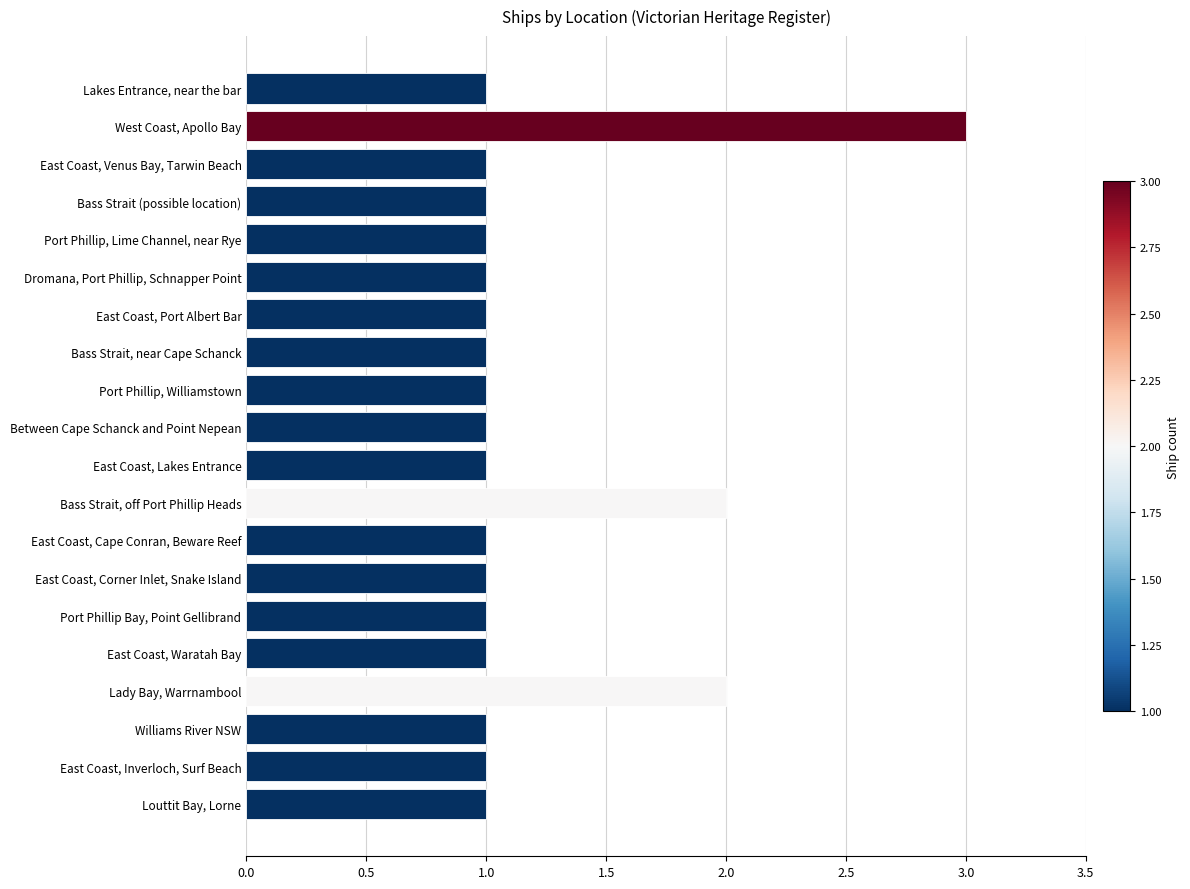

Reading bottom to top, what are all the values shown in this chart?

Louttit Bay, Lorne=1	East Coast, Inverloch, Surf Beach=1	Williams River NSW=1	Lady Bay, Warrnambool=2	East Coast, Waratah Bay=1	Port Phillip Bay, Point Gellibrand=1	East Coast, Corner Inlet, Snake Island=1	East Coast, Cape Conran, Beware Reef=1	Bass Strait, off Port Phillip Heads=2	East Coast, Lakes Entrance=1	Between Cape Schanck and Point Nepean=1	Port Phillip, Williamstown=1	Bass Strait, near Cape Schanck=1	East Coast, Port Albert Bar=1	Dromana, Port Phillip, Schnapper Point=1	Port Phillip, Lime Channel, near Rye=1	Bass Strait (possible location)=1	East Coast, Venus Bay, Tarwin Beach=1	West Coast, Apollo Bay=3	Lakes Entrance, near the bar=1